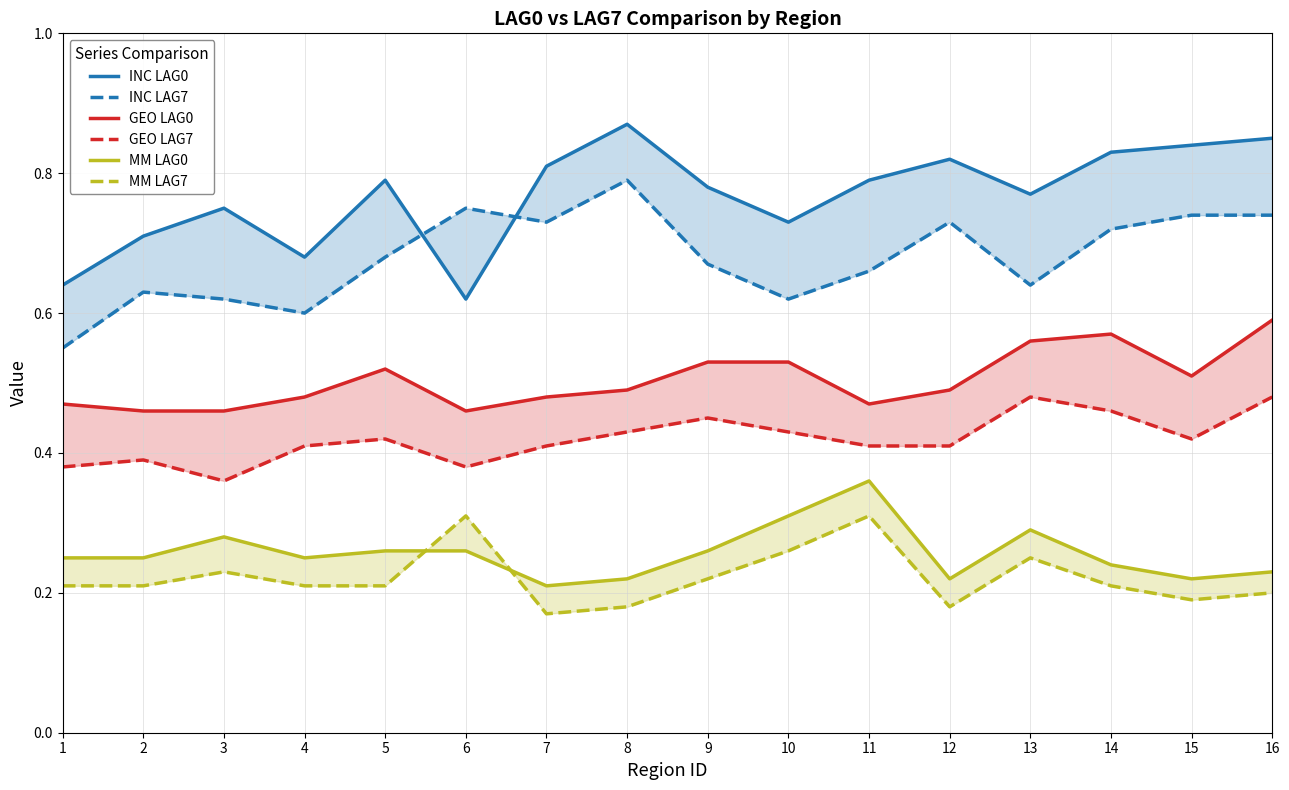

True or false: INC LAG0 has a value of 0.3 at 12.

False